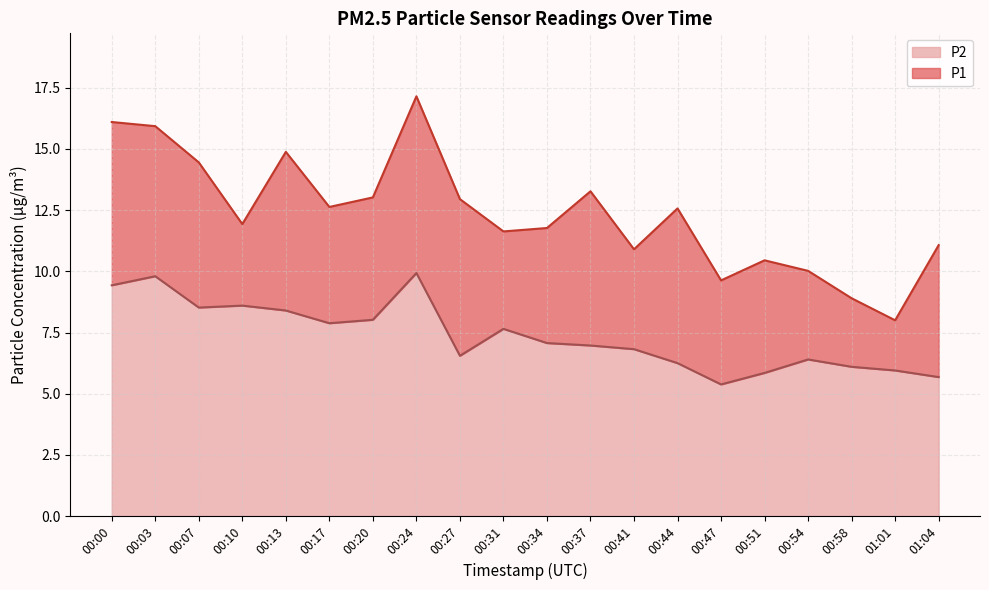

True or false: P1 and P2 intersect in this chart.

False